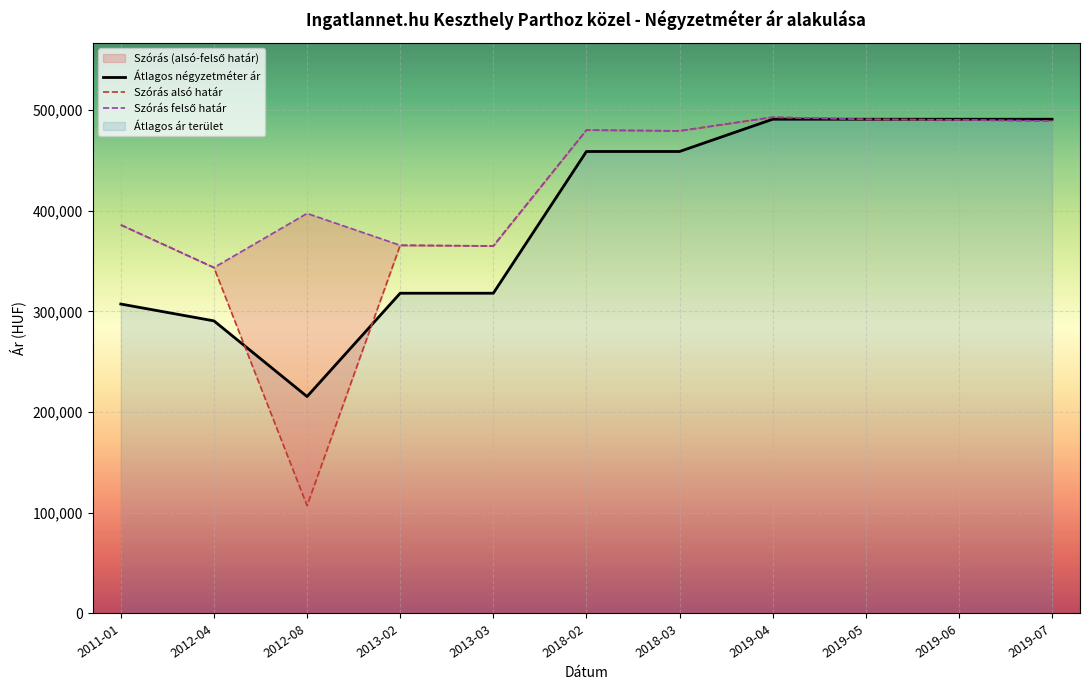

How many lines are shown in the chart?

3